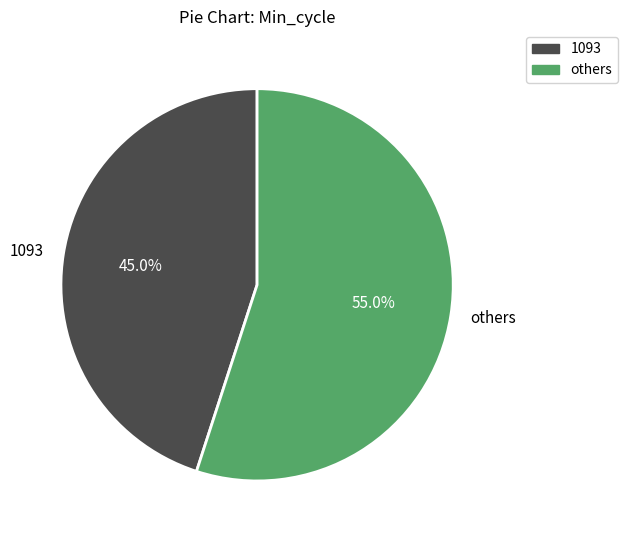

What is the ratio of the value at others to the value at 1093?

1.2